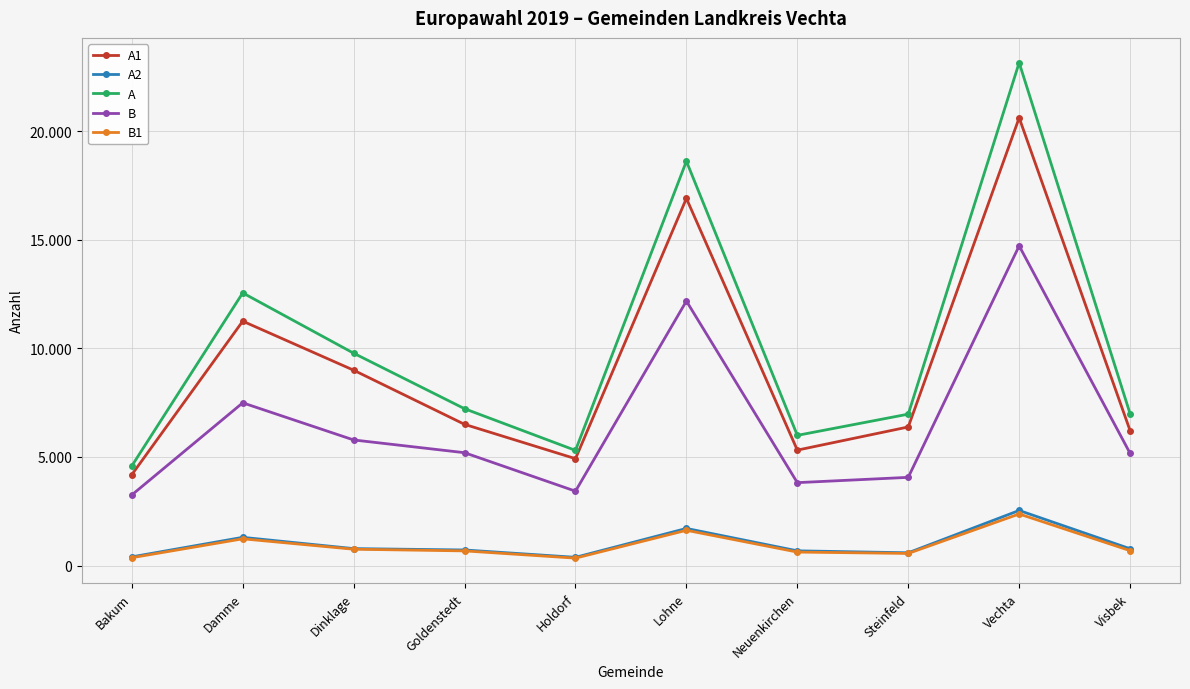

What are all the series names shown in the legend?

A1, A2, A, B, B1